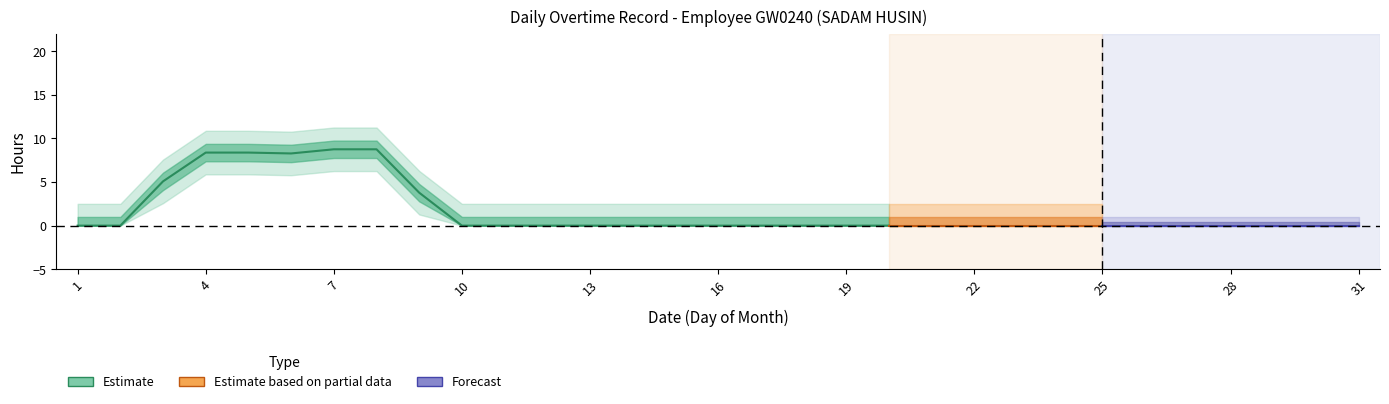

What is the sum of all Overtime values?

51.4